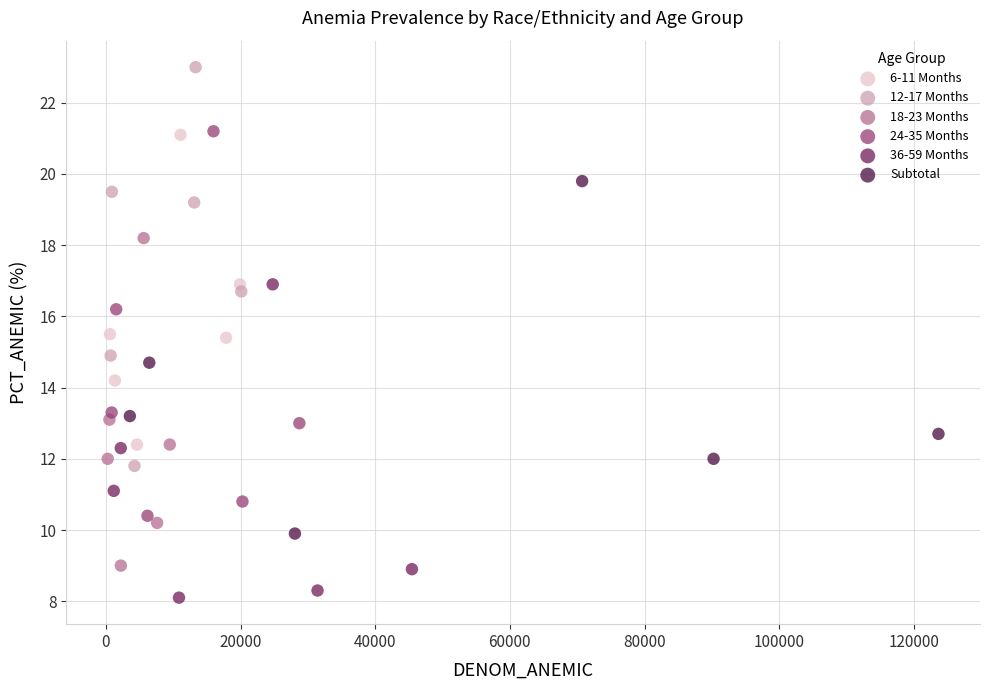

Which series contains the lowest Y value?

36-59 Months